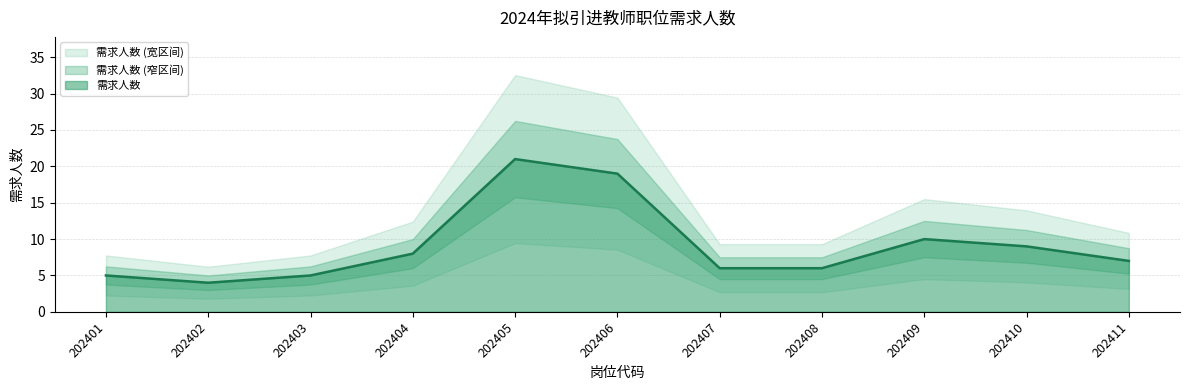

Rank the categories by value from lowest to highest.

202402, 202401, 202403, 202407, 202408, 202411, 202404, 202410, 202409, 202406, 202405